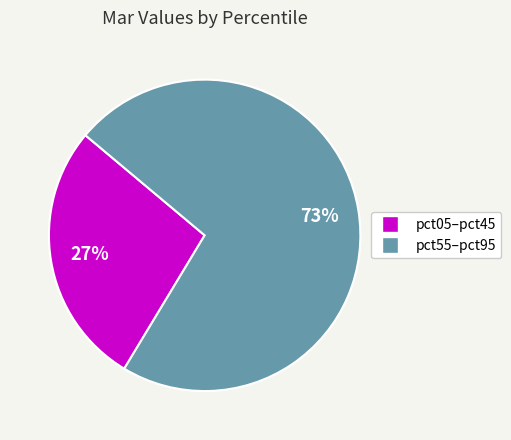

Is there a majority slice in this chart?

Yes